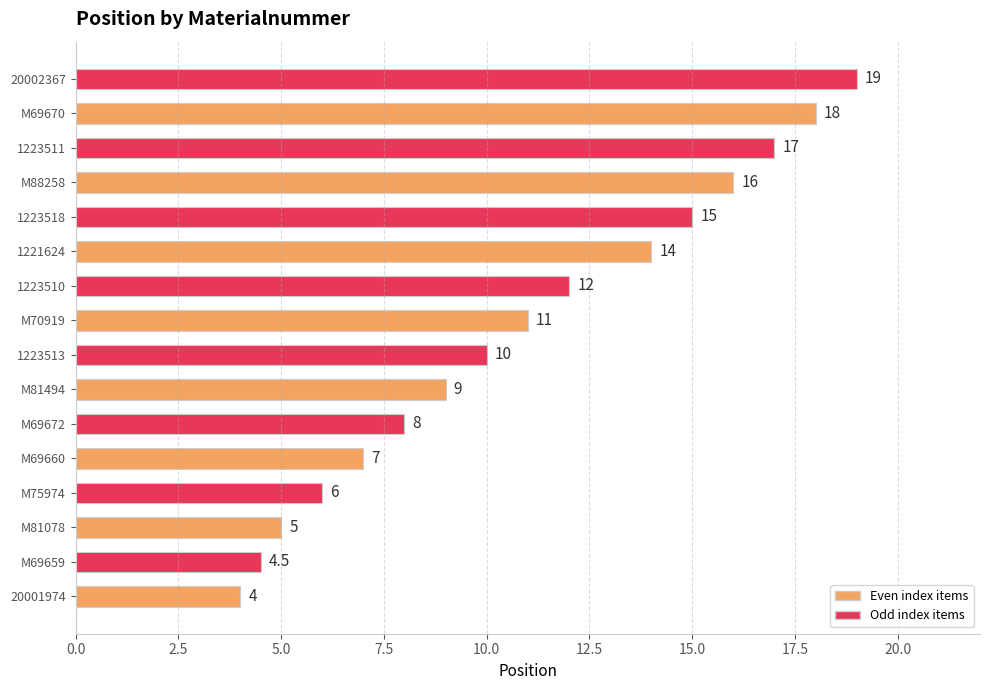

Count the number of data series in this chart.

1